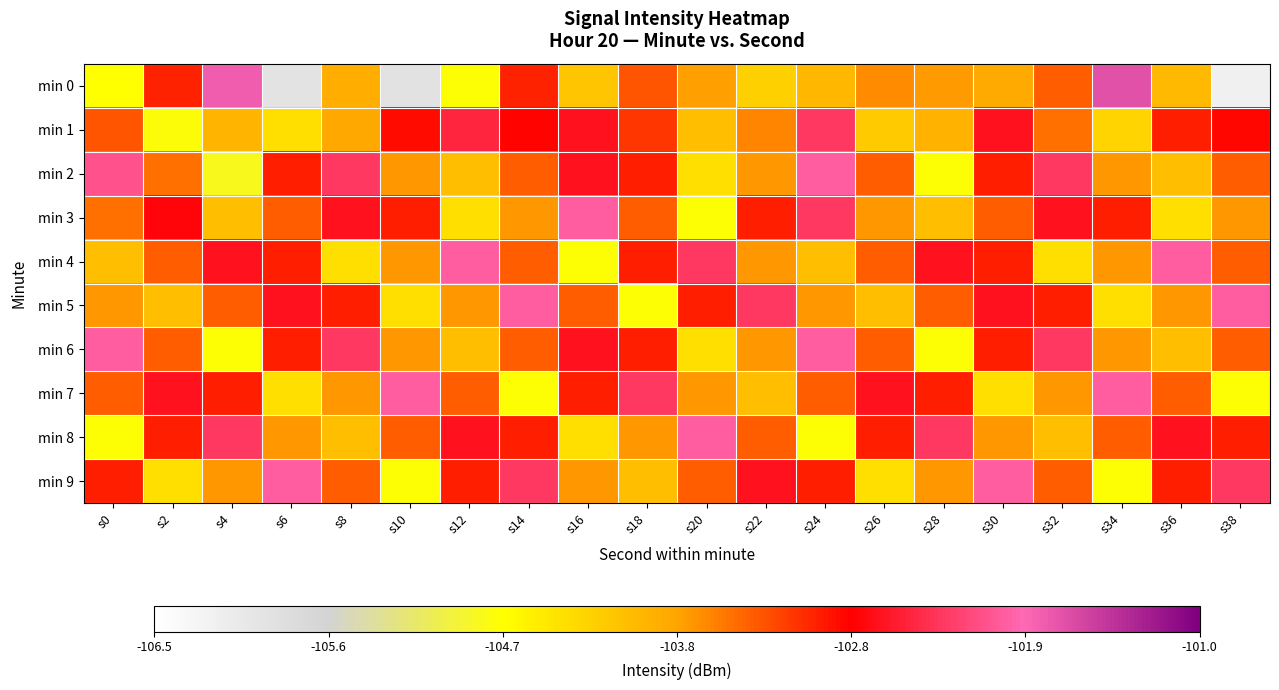

What is the minimum value shown in the chart?

-106.2